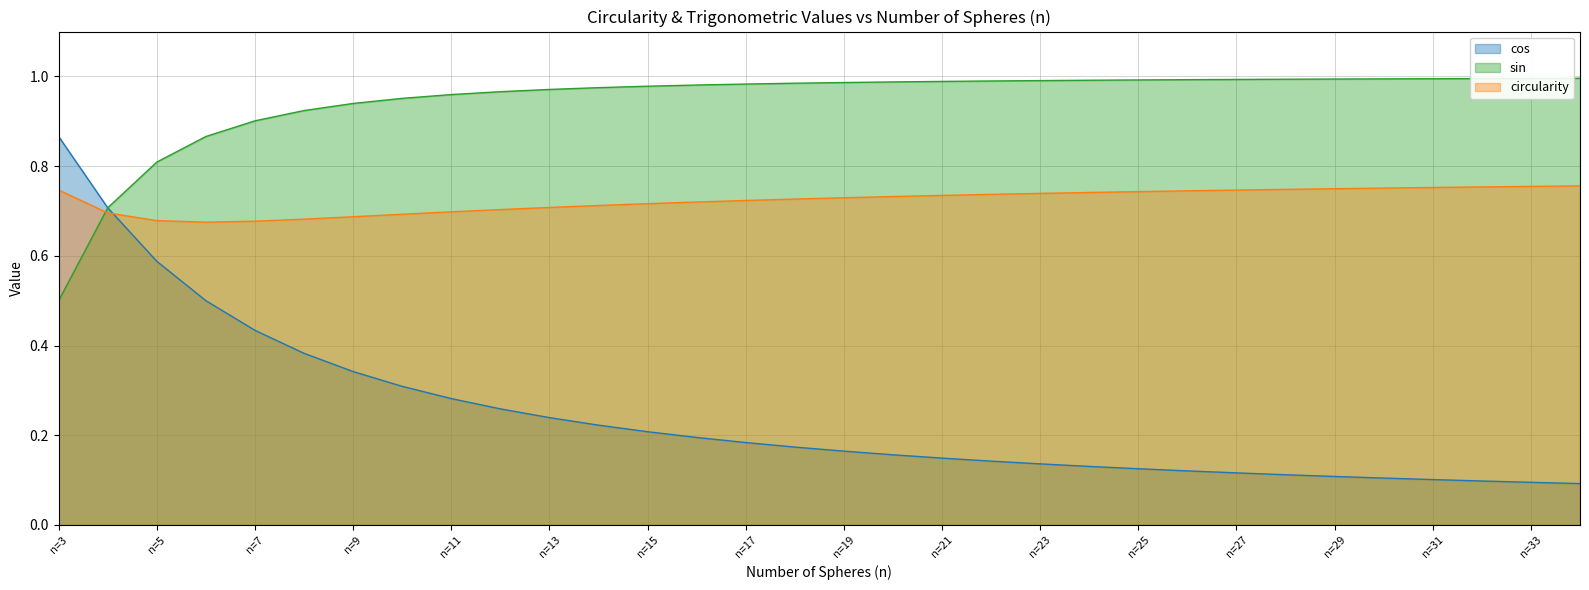

In circularity, how many points are lower than both neighbors (excluding endpoints)?

1